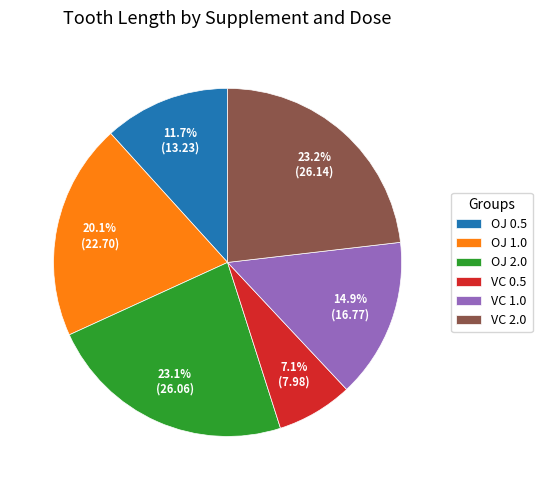

Is there any slice that represents more than half of the pie?

No